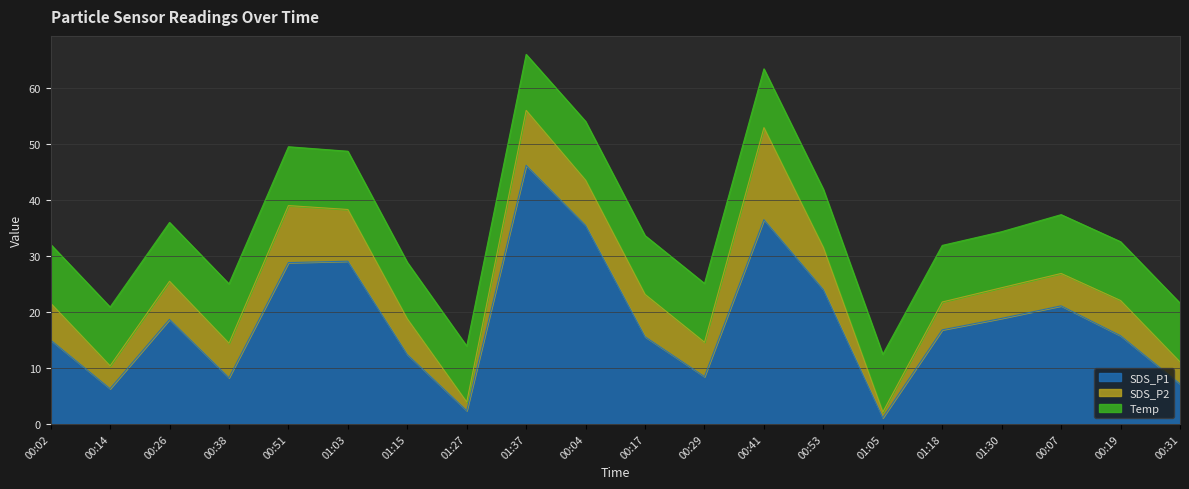

Does the chart display data point markers on the line(s)?

No